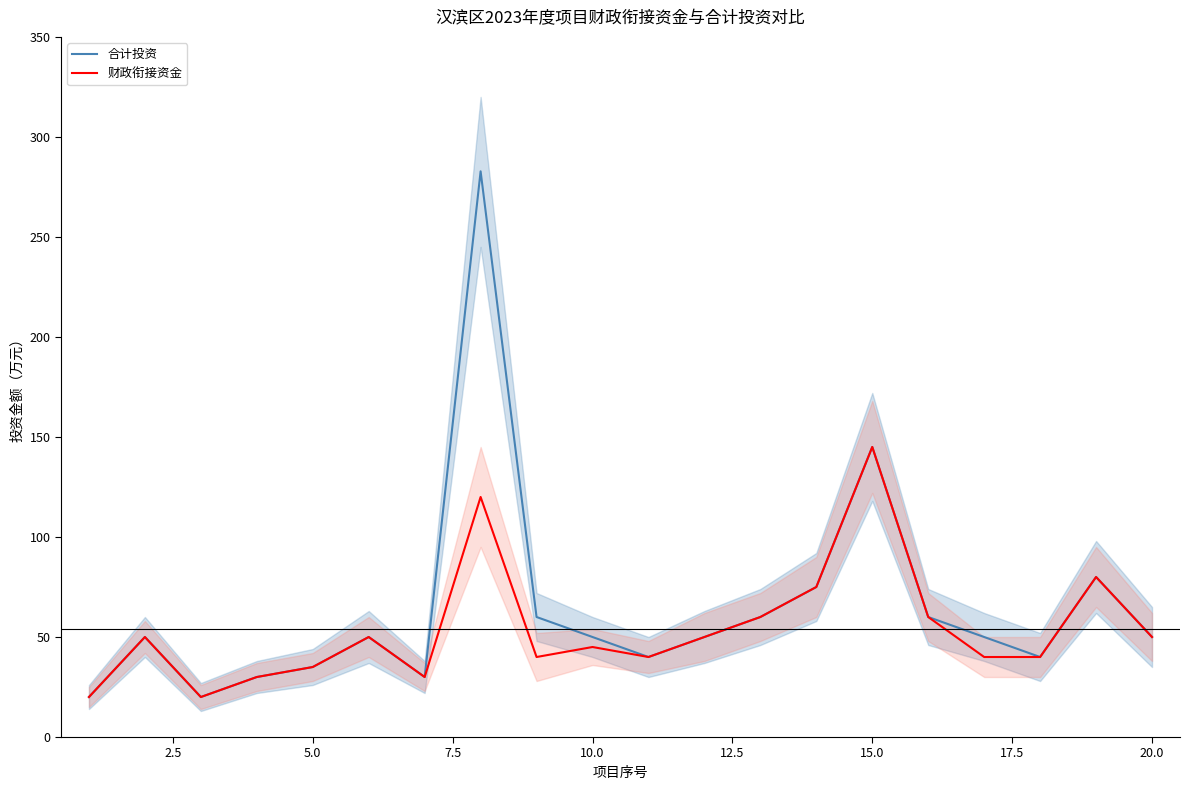

How many lines are shown in the chart?

2